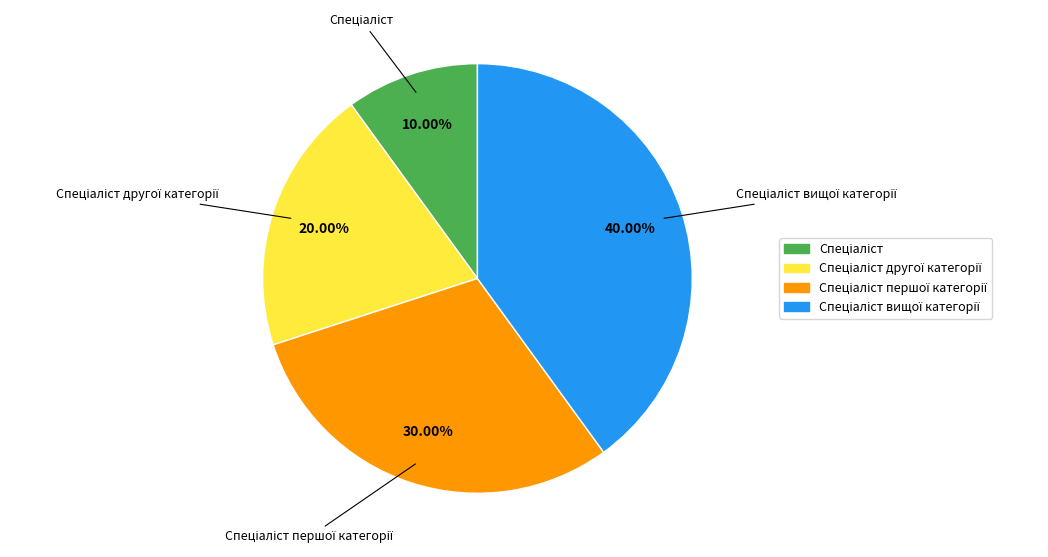

Is there a majority slice in this chart?

No